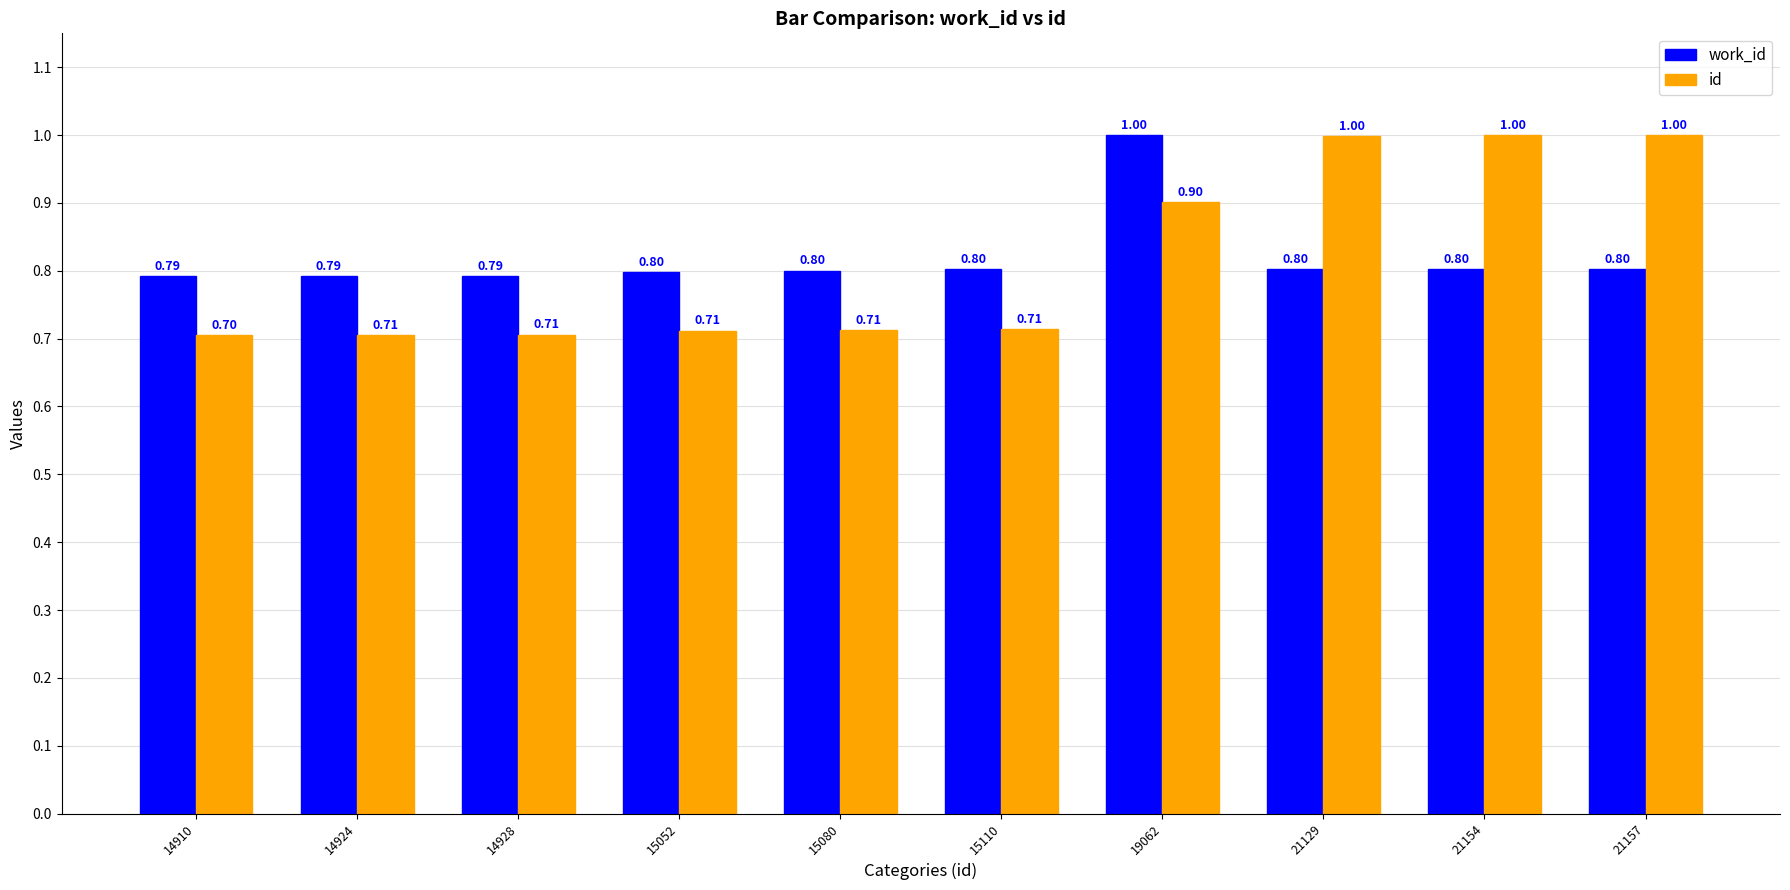

What is the difference between the maximum and second lowest values in the id series?

0.3